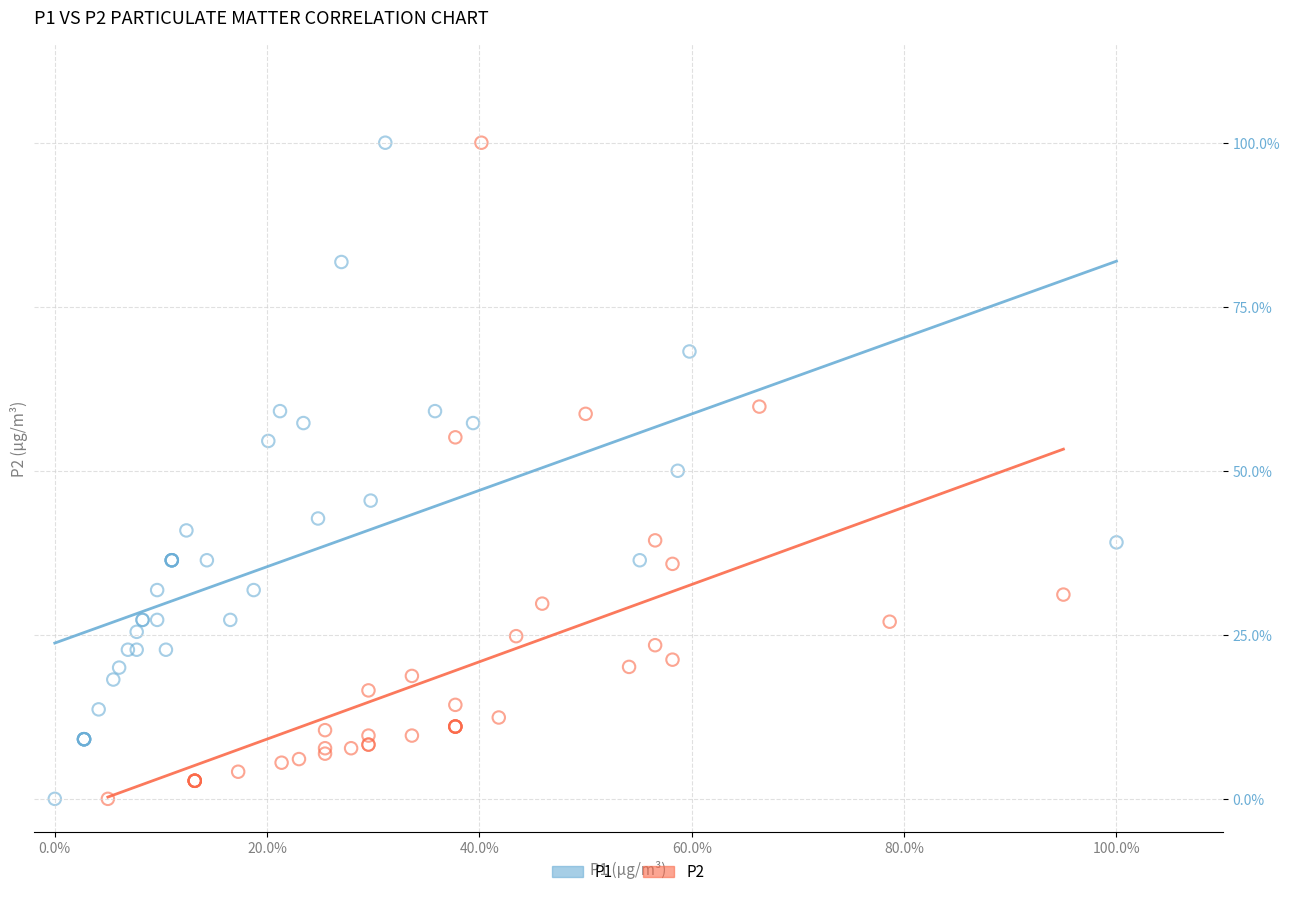

What are all the series names shown in the legend?

P1, P2